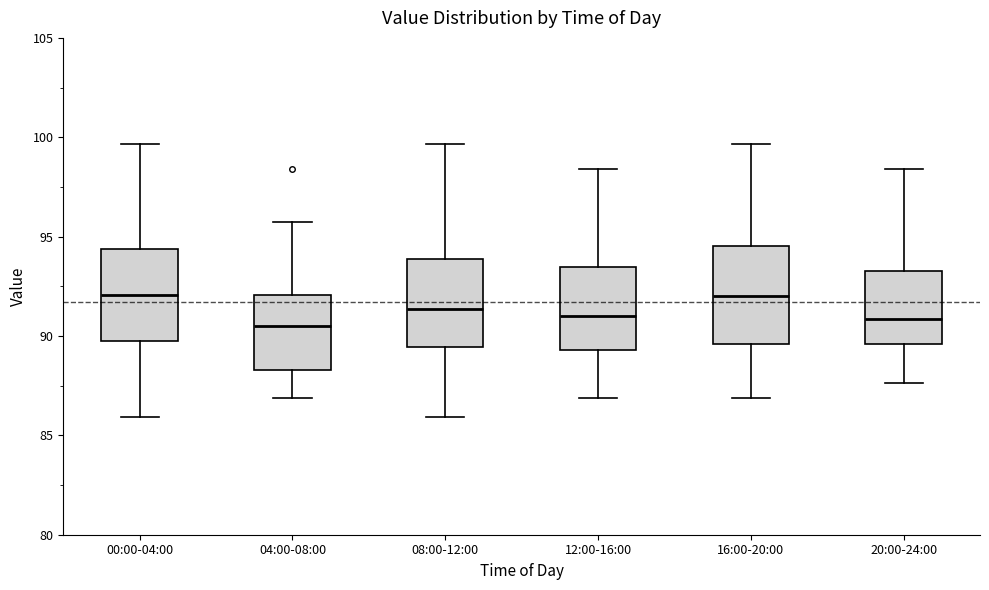

Reading left to right, read every box against the y-axis: the position of its median line, the range the box covers, and the ends of its whiskers. The values are not printed on the chart, so give them approximately, as read against the axis.

00:00-04:00: median 92.0, box 89.5 to 94.5, whiskers 86.0 to 99.5
04:00-08:00: median 90.5, box 88.5 to 92.0, whiskers 87.0 to 95.5
08:00-12:00: median 91.5, box 89.5 to 94.0, whiskers 86.0 to 99.5
12:00-16:00: median 91.0, box 89.5 to 93.5, whiskers 87.0 to 98.5
16:00-20:00: median 92.0, box 89.5 to 94.5, whiskers 87.0 to 99.5
20:00-24:00: median 91.0, box 89.5 to 93.5, whiskers 87.5 to 98.5